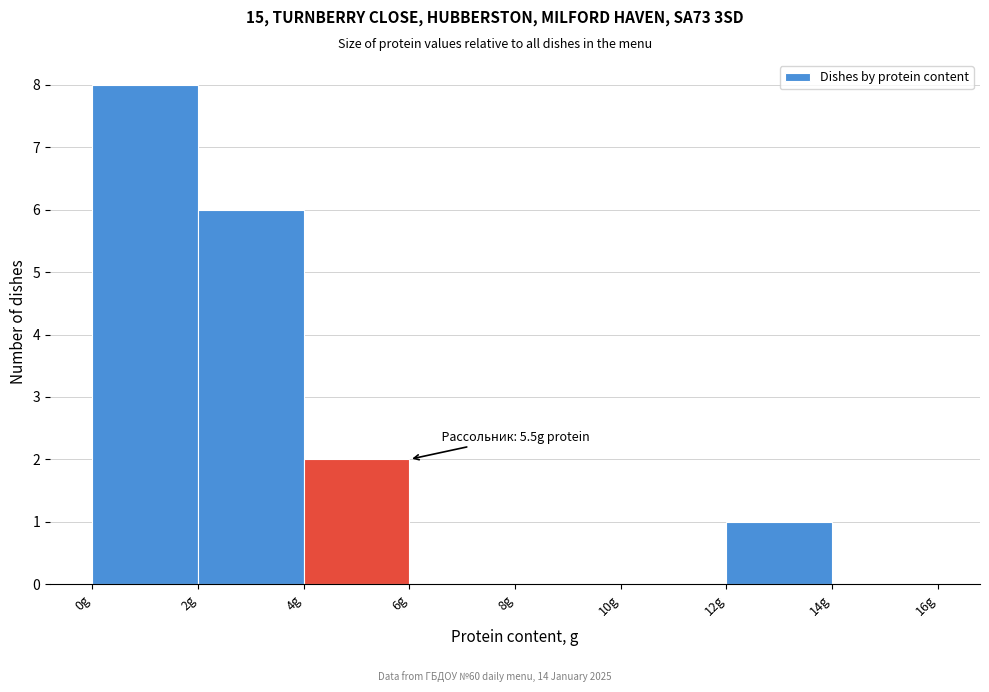

Over which range of the x-axis is the bar tallest?

0 to 2